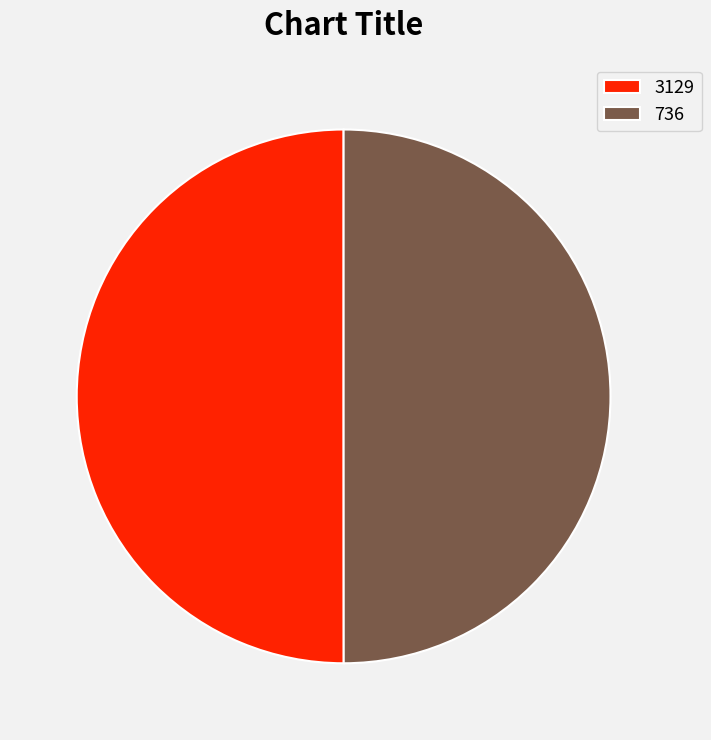

The 736 slice represents 50% of the pie. True or false?

True